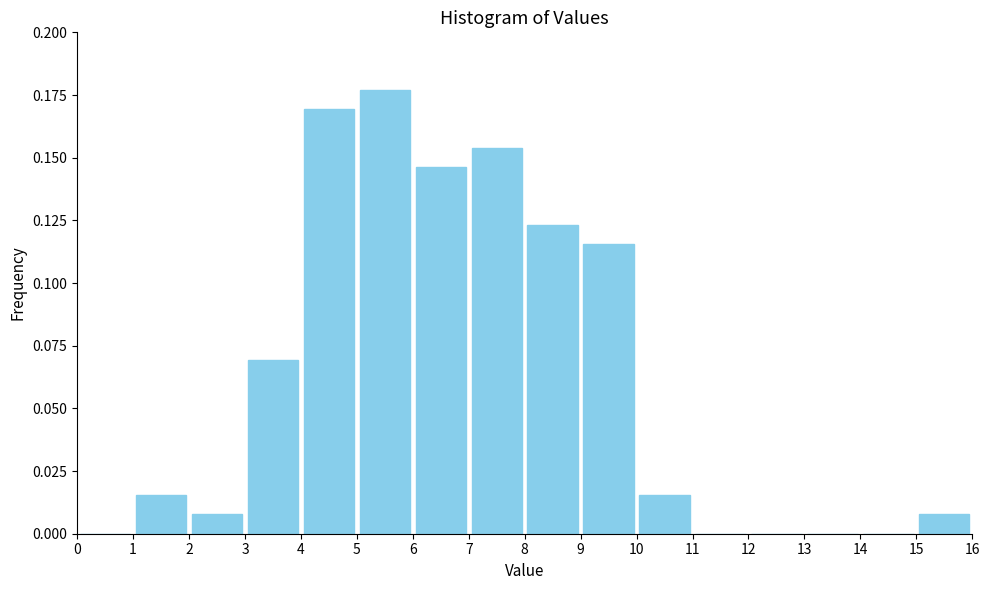

How tall is the bar that spans 4 to 5 on the x-axis? The values are not printed on the chart, so give them approximately, as read against the axis.

0.170